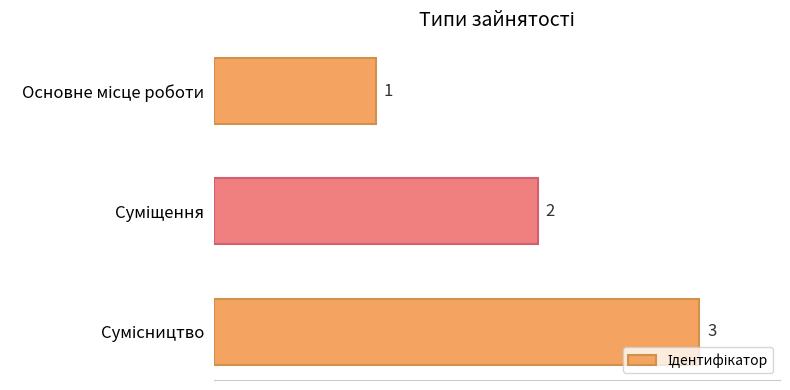

What is the value of the 2nd bar from the top?

2